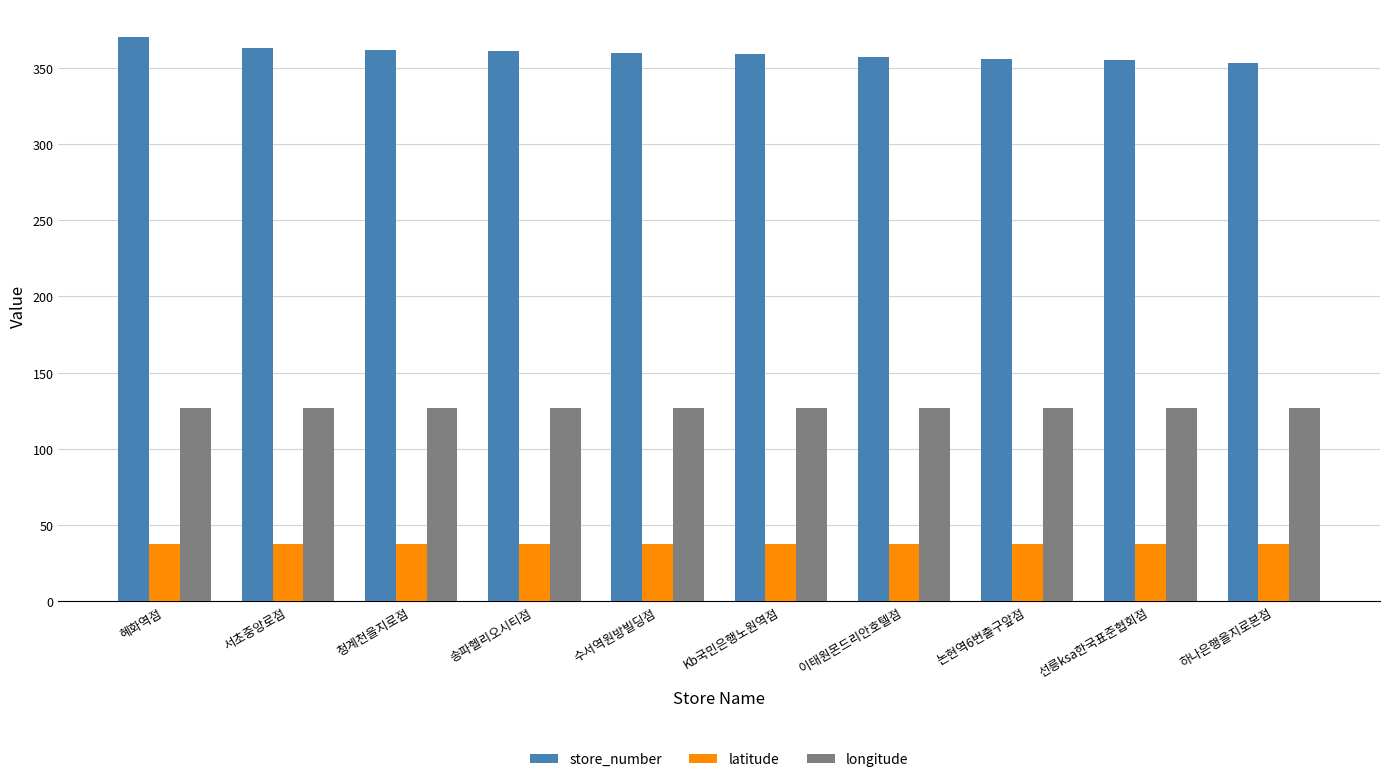

How many data points does each series have?

10